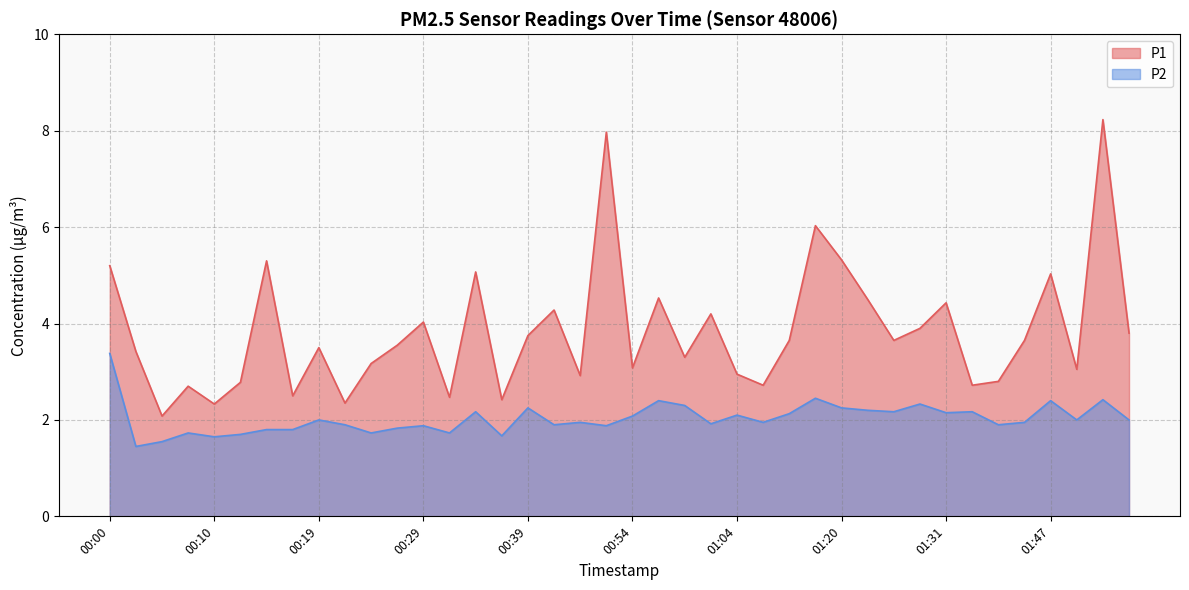

How many values in the P1 series exceed 3?

27